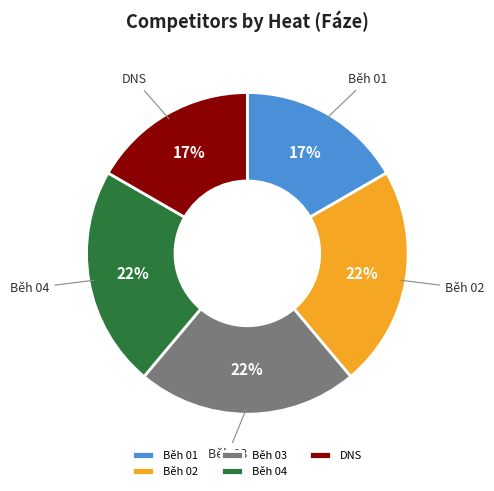

Do Běh 02 and Běh 04 together represent more than half of the pie?

No